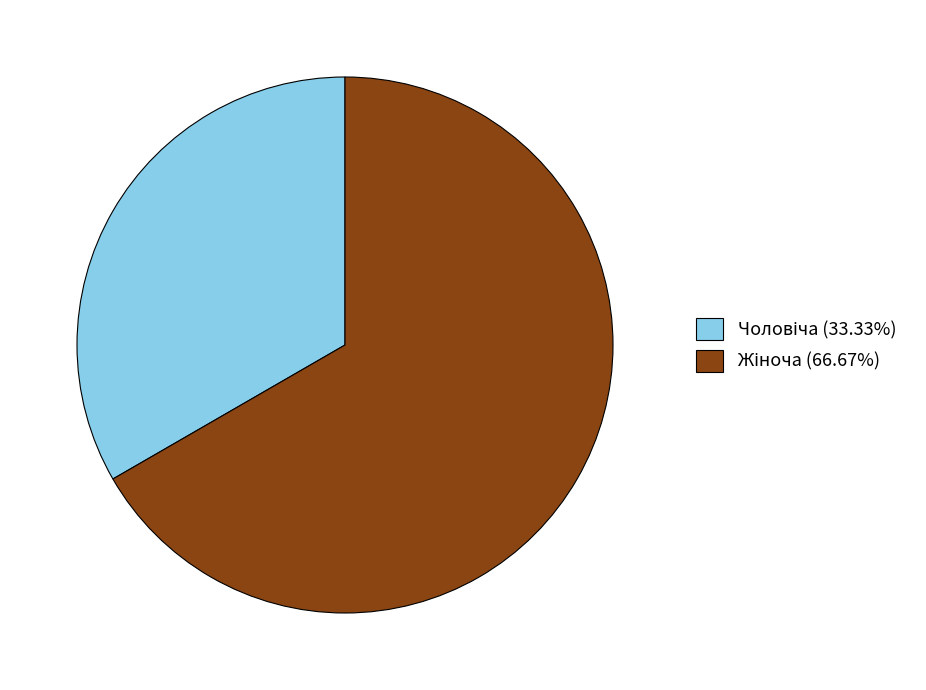

Count the number of slices in the pie.

2